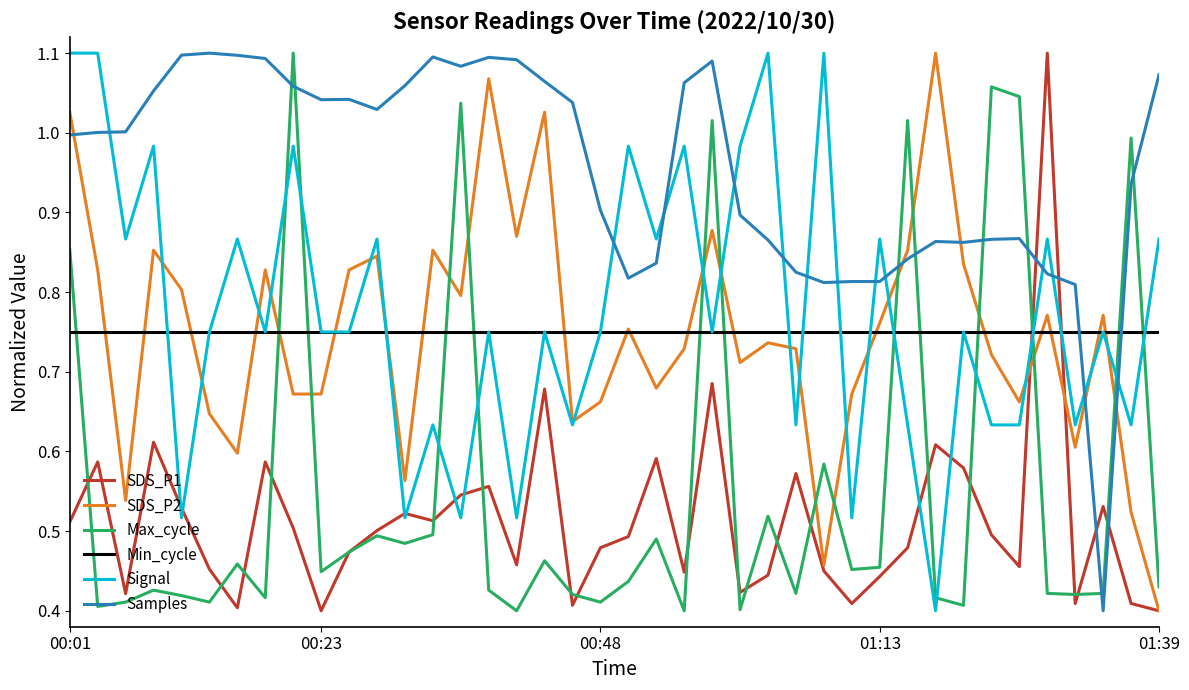

Which series ends up on top after the final intersection of Samples and Signal?

Samples